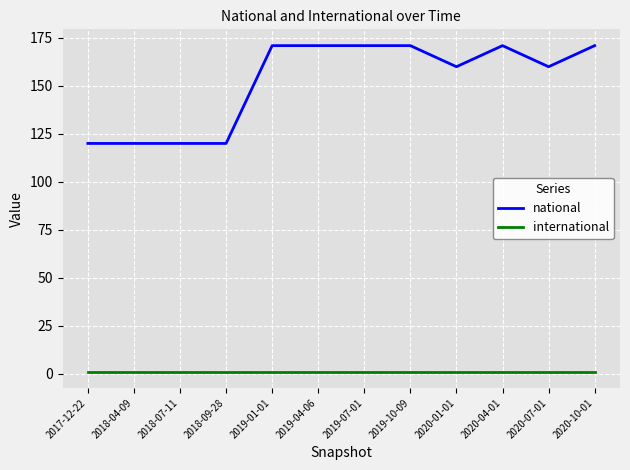

Reading left to right, what are all the values shown in this chart?

national: 120	120	120	120	171	171	171	171	160	171	160	171
international: 1	1	1	1	1	1	1	1	1	1	1	1